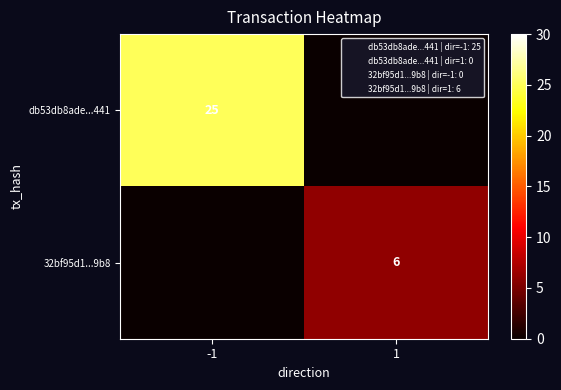

The value of 32bf95d1...9b8 at 1 is 6. True or false?

True